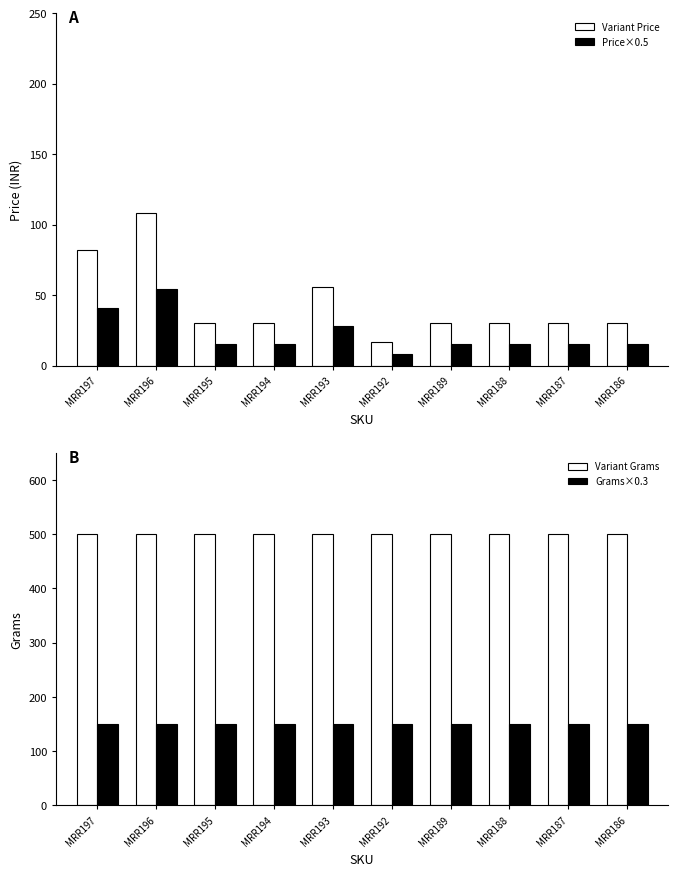

At which label does Grams×0.3 reach its peak?

MRR197